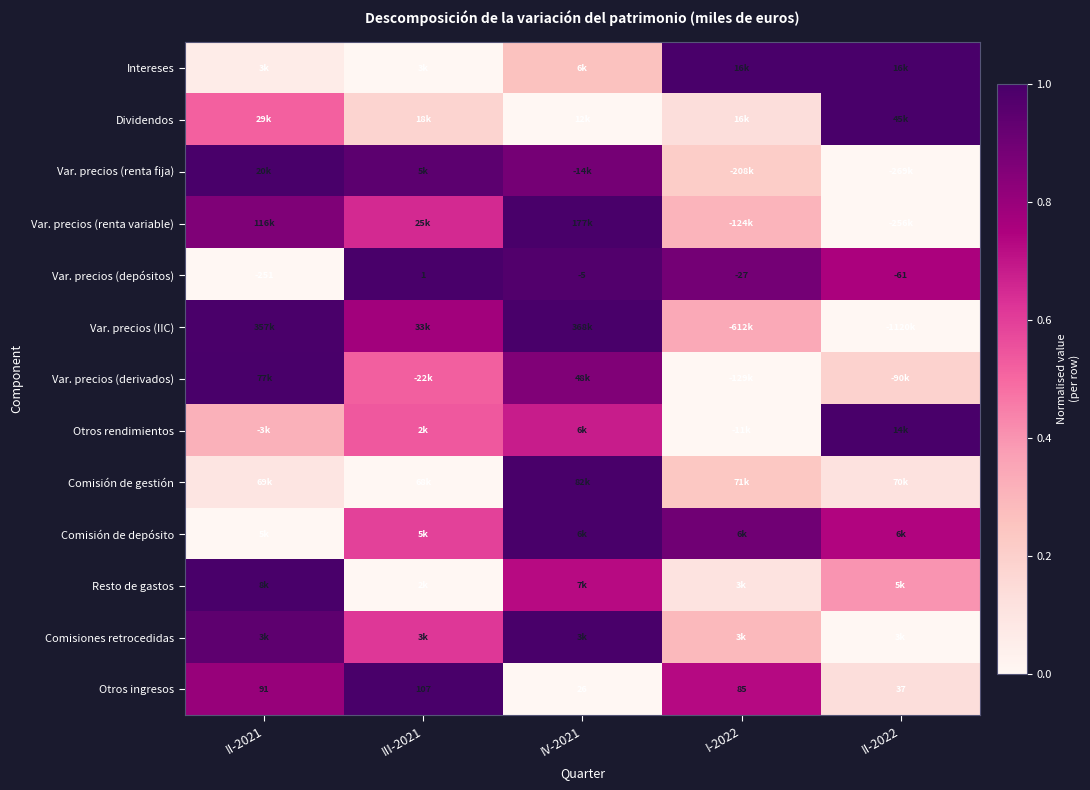

How many values in the Comisión de depósito series exceed 0?

4